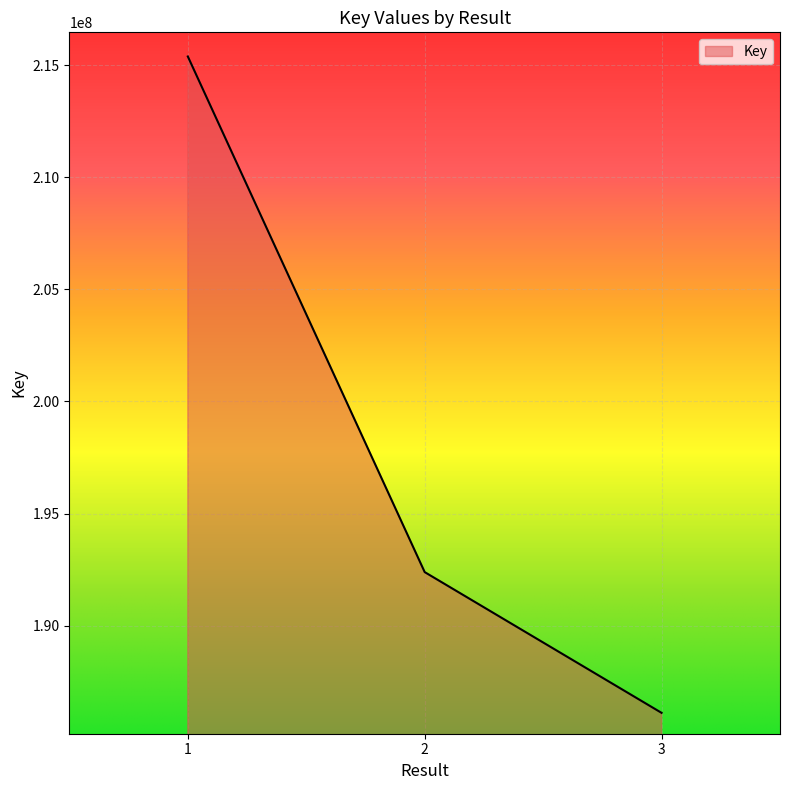

Reading left to right, what are all the values shown in this chart?

1=215380278	2=192390132	3=186114749